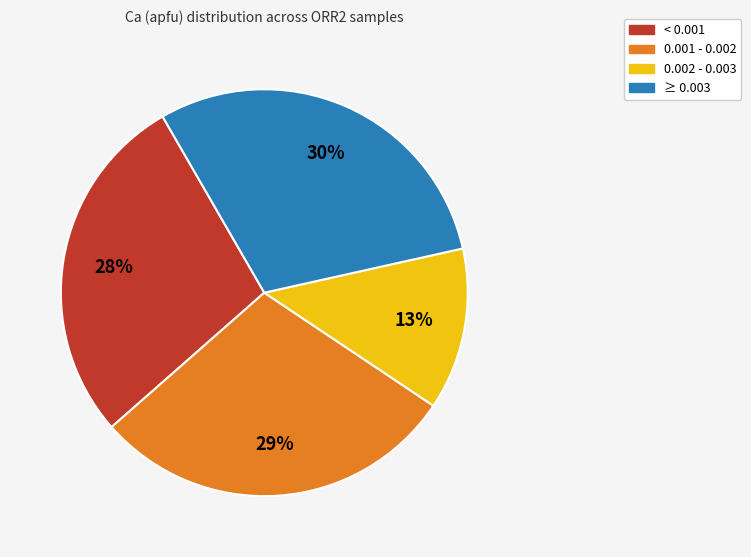

Is there a majority slice in this chart?

No